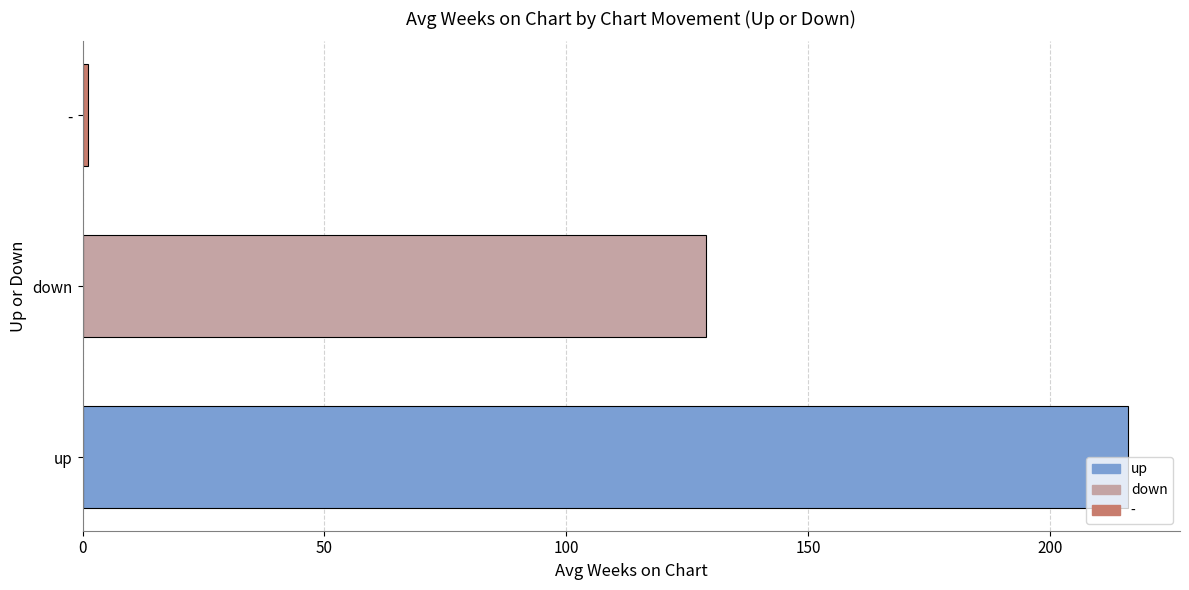

List the labels in order of value, smallest first.

-, down, up